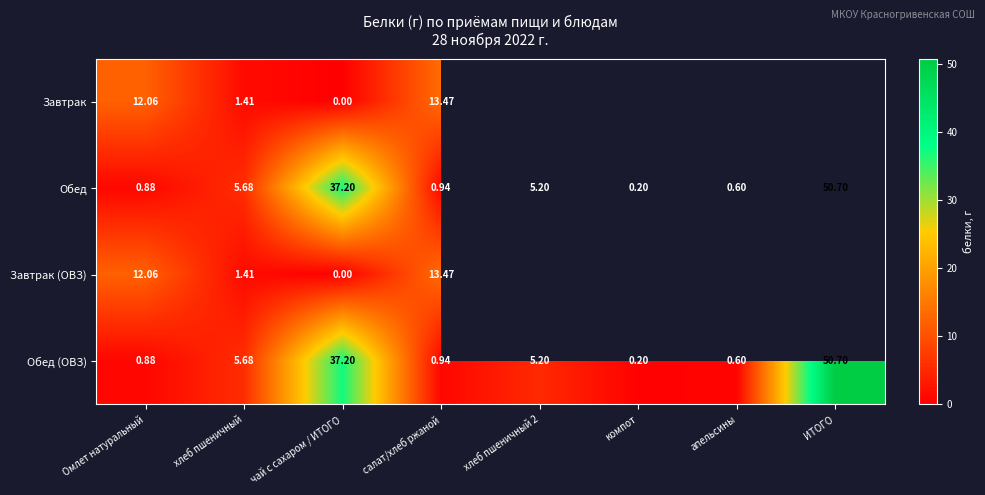

What is the sum of the Обед (ОВЗ) values at хлеб пшеничный and компот?

5.9